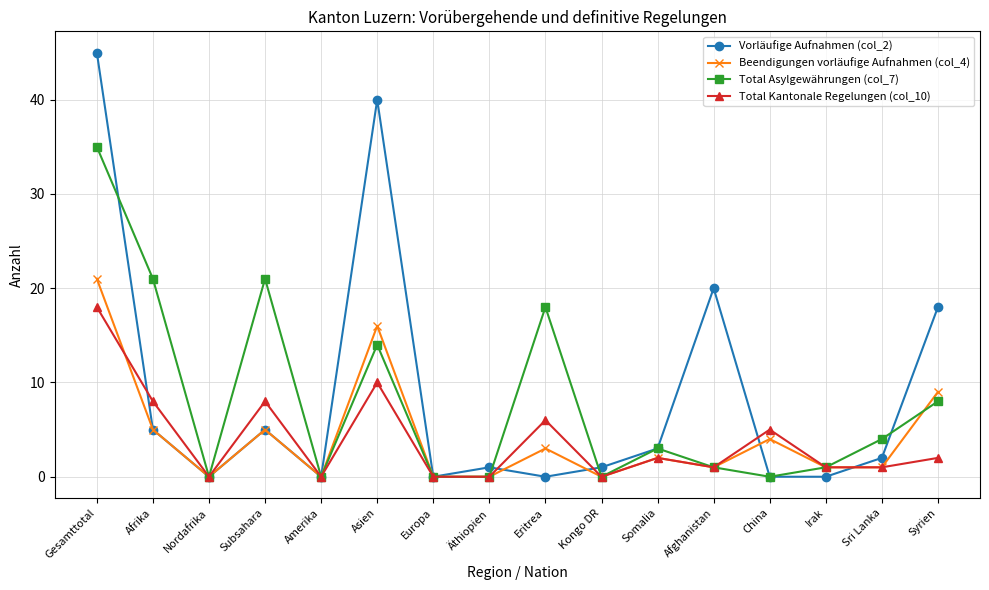

At how many categories does at least one series exceed 27?

2